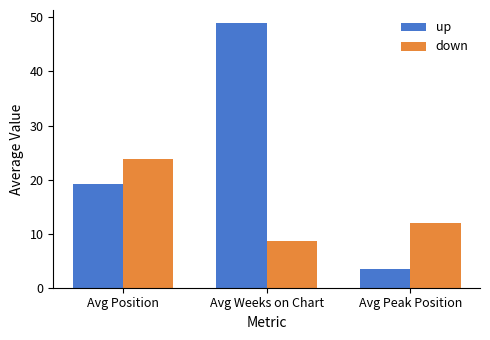

Rank the series by their average value, from highest to lowest.

up, down